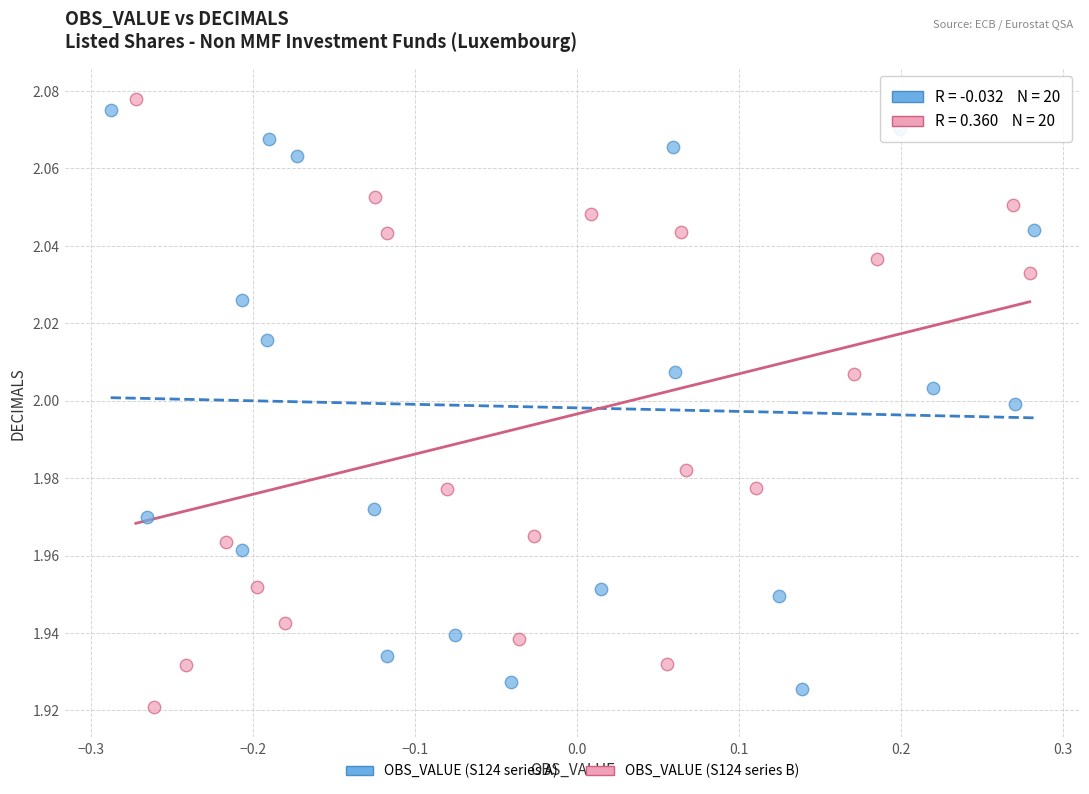

Which series contains the highest Y value?

OBS_VALUE (S124 series B)